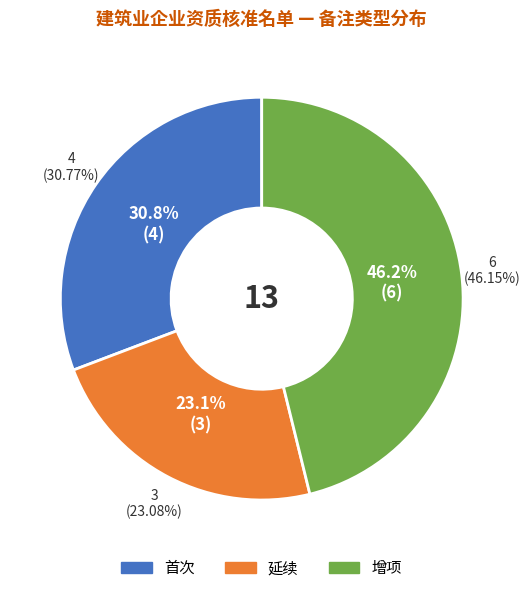

How much of the chart is everything except 首次?

69.2%